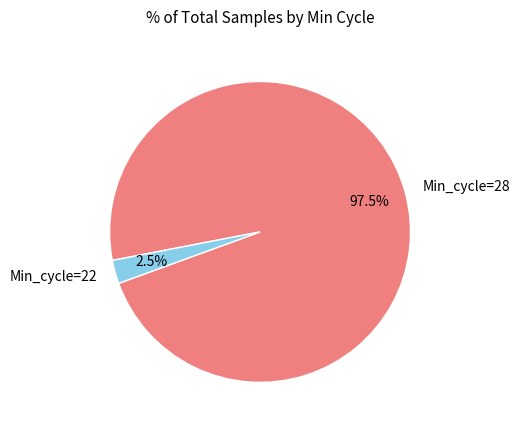

Which category has the biggest portion of the pie?

Min_cycle=28